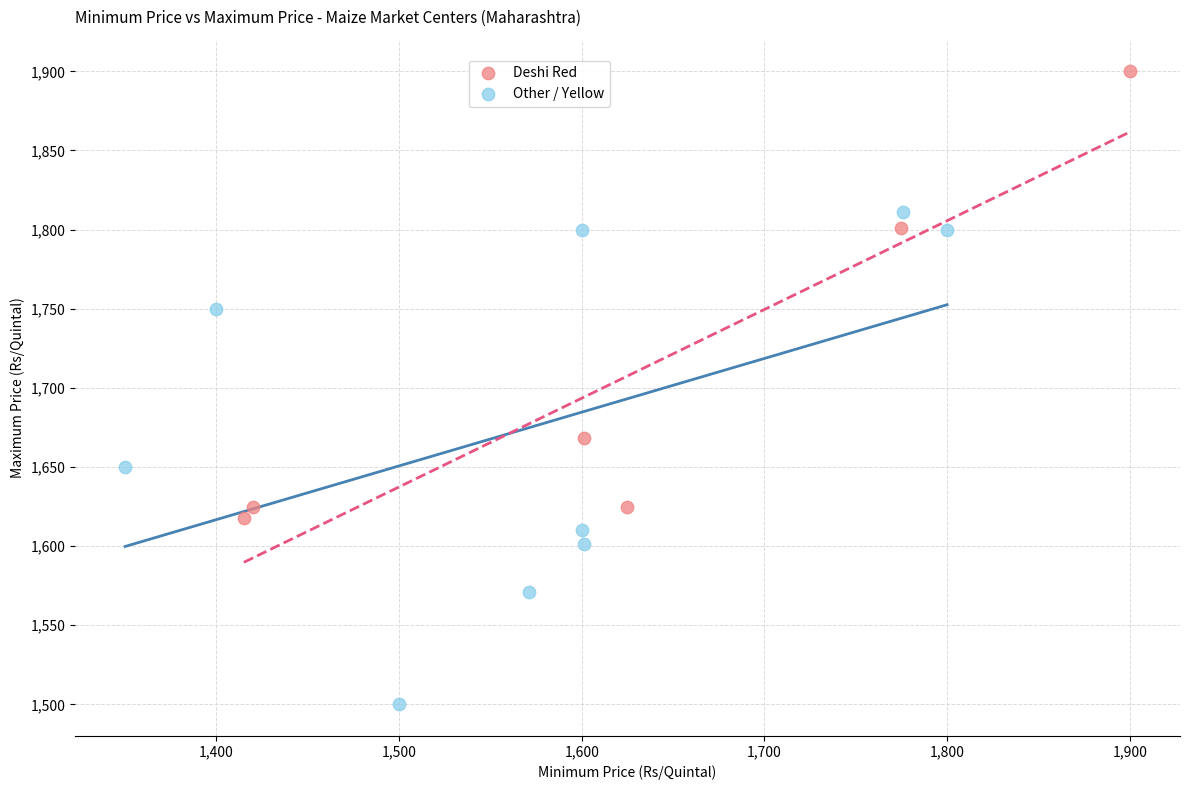

What are all the series names shown in the legend?

Deshi Red, Other / Yellow